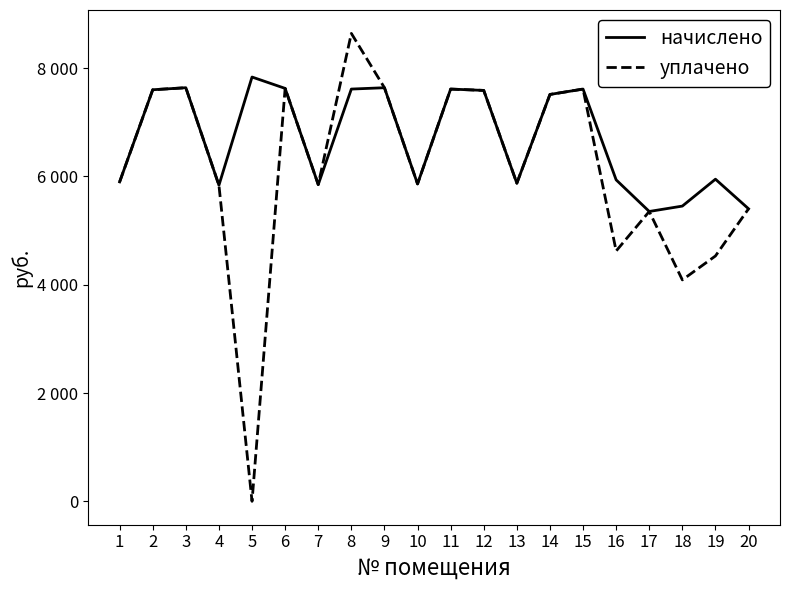

At which category does уплачено reach its first local peak?

3